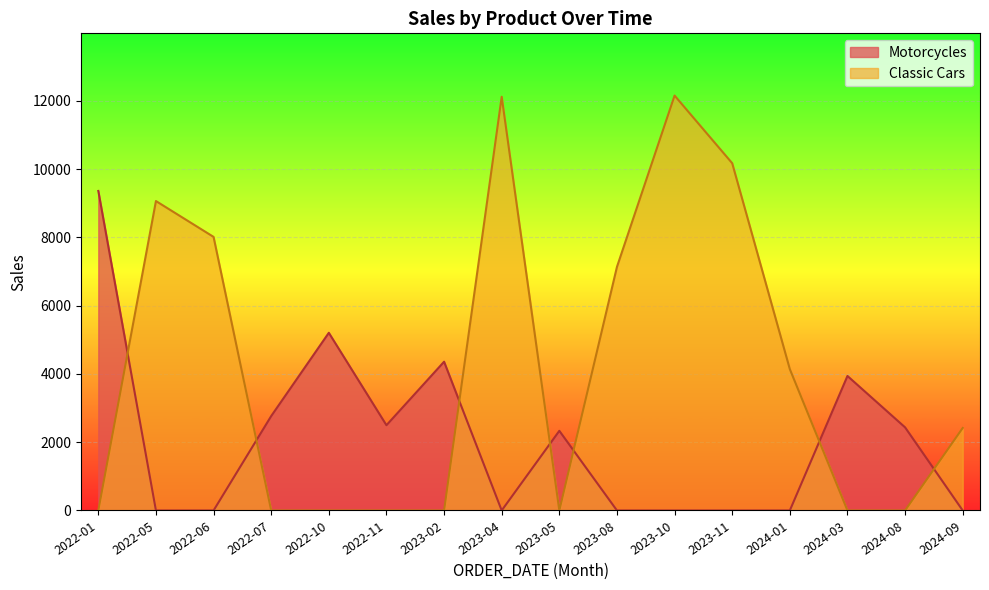

List the series in order of their overall mean, lowest first.

Motorcycles, Classic Cars